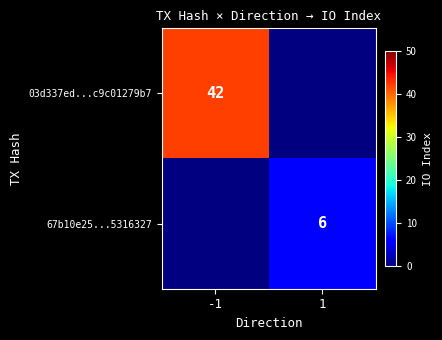

Is the value of 67b10e25...5316327 at 1 greater than the value of 03d337ed...c9c01279b7 at -1?

No